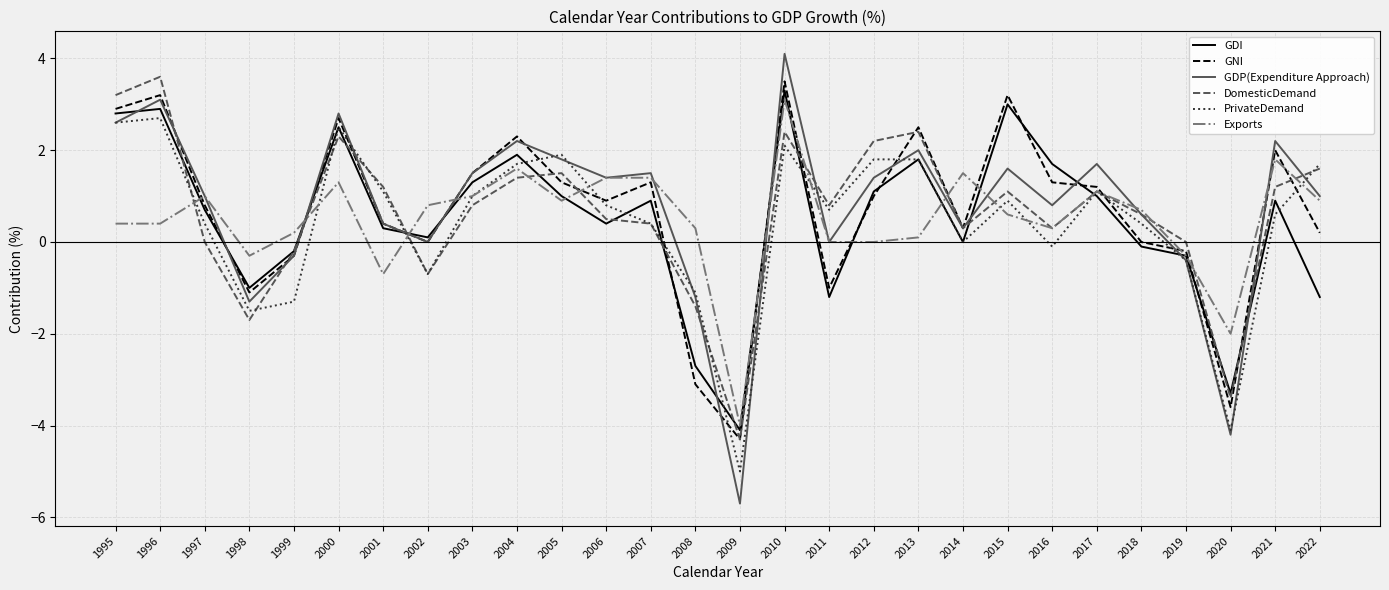

What is the sum of the DomesticDemand values at 2011 and 2003?

1.6